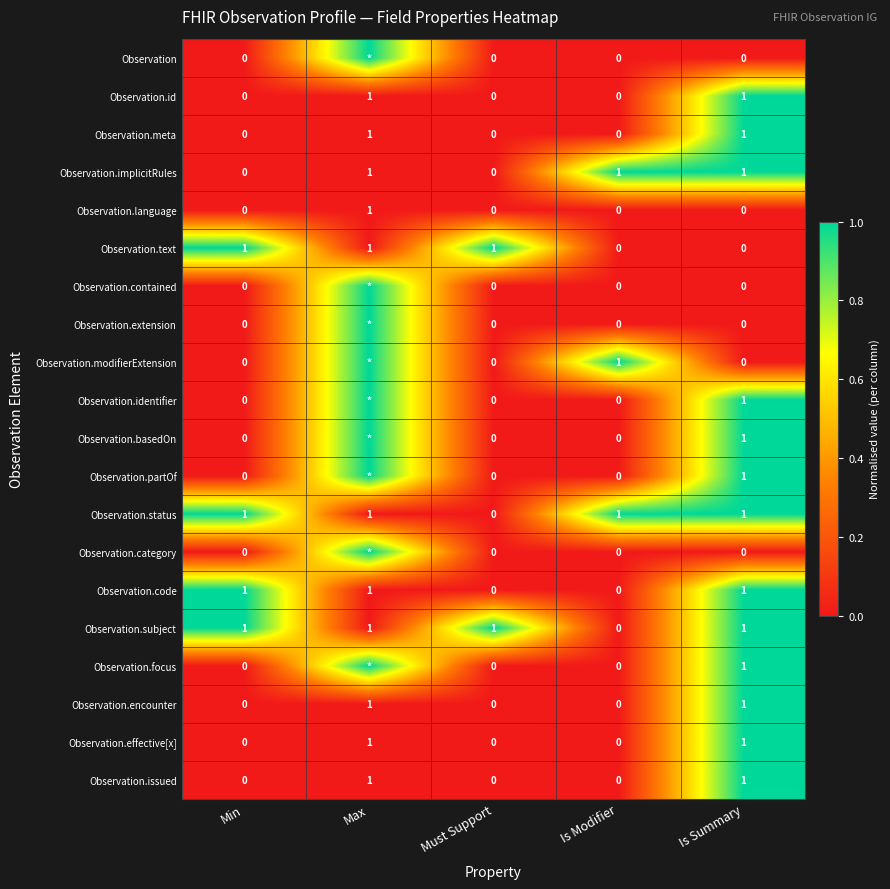

At which category is the sum across all series the highest?

Is Summary